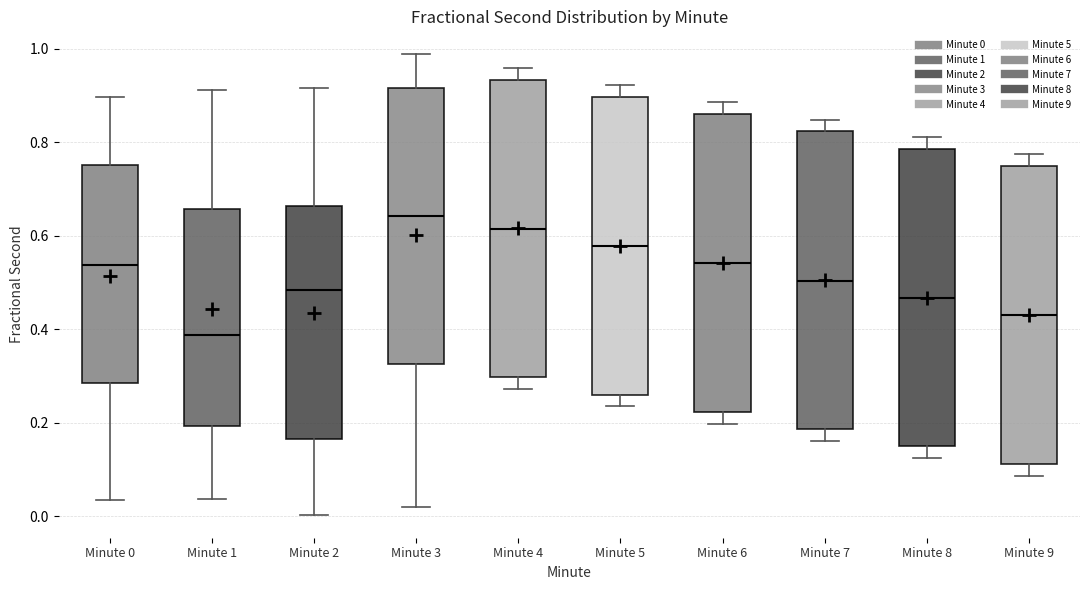

Reading left to right, read every box against the y-axis: the position of its median line, the range the box covers, and the ends of its whiskers. The values are not printed on the chart, so give them approximately, as read against the axis.

Minute 0: median 0.54, box 0.28 to 0.76, whiskers 0.04 to 0.90
Minute 1: median 0.38, box 0.20 to 0.66, whiskers 0.04 to 0.92
Minute 2: median 0.48, box 0.16 to 0.66, whiskers 0.00 to 0.92
Minute 3: median 0.64, box 0.32 to 0.92, whiskers 0.02 to 0.98
Minute 4: median 0.62, box 0.30 to 0.94, whiskers 0.28 to 0.96
Minute 5: median 0.58, box 0.26 to 0.90, whiskers 0.24 to 0.92
Minute 6: median 0.54, box 0.22 to 0.86, whiskers 0.20 to 0.88
Minute 7: median 0.50, box 0.18 to 0.82, whiskers 0.16 to 0.84
Minute 8: median 0.46, box 0.14 to 0.78, whiskers 0.12 to 0.82
Minute 9: median 0.44, box 0.12 to 0.74, whiskers 0.08 to 0.78